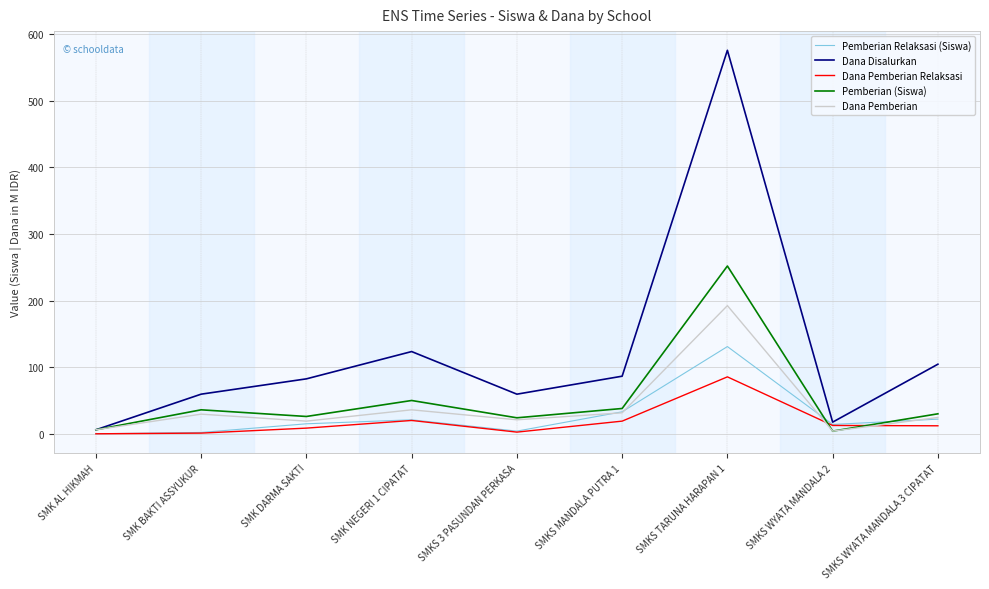

In Dana Disalurkan, how many points are lower than both neighbors (excluding endpoints)?

2